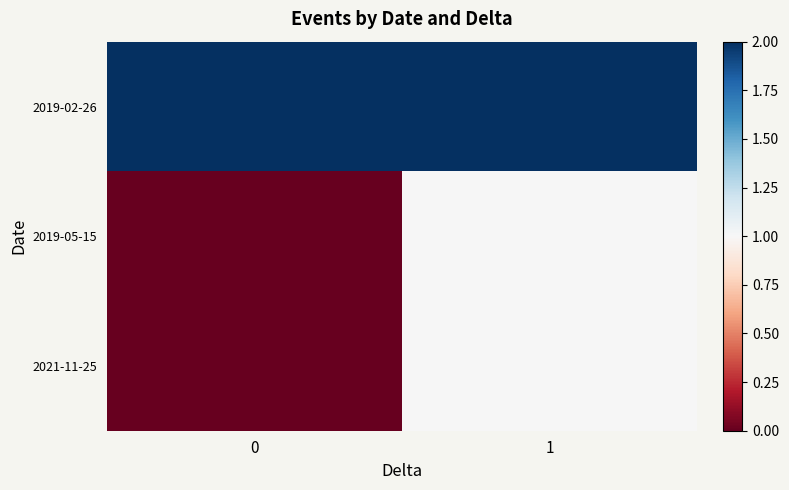

Which series has the largest range (max minus min)?

2019-05-15